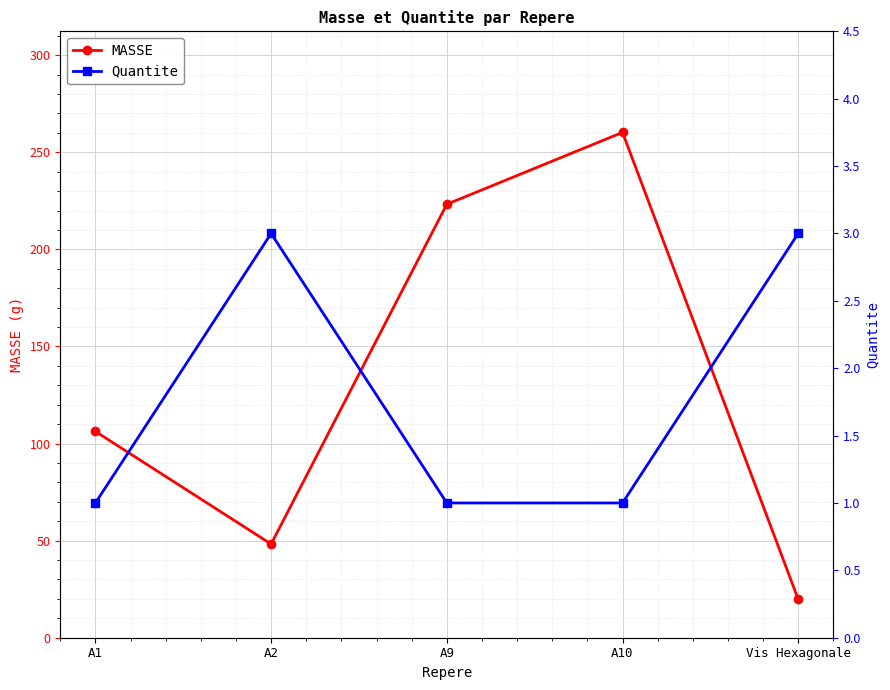

Is the value of Quantite at A9 greater than the value of MASSE at A10?

No